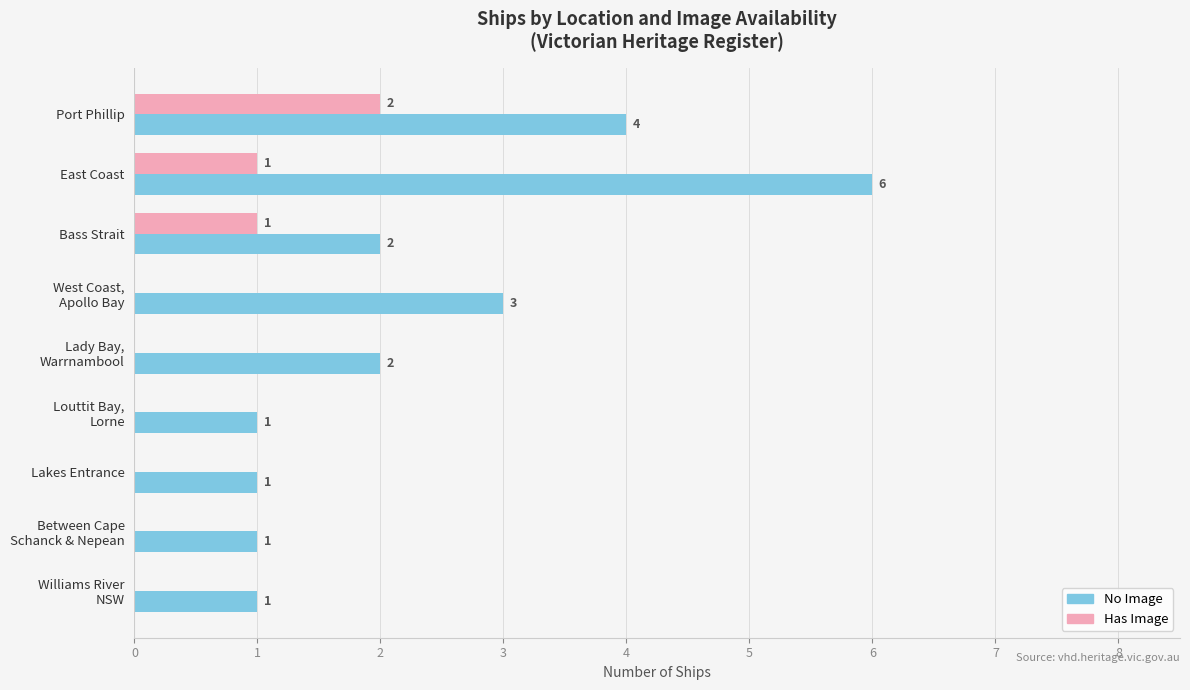

What is the sum of all Has Image values?

4